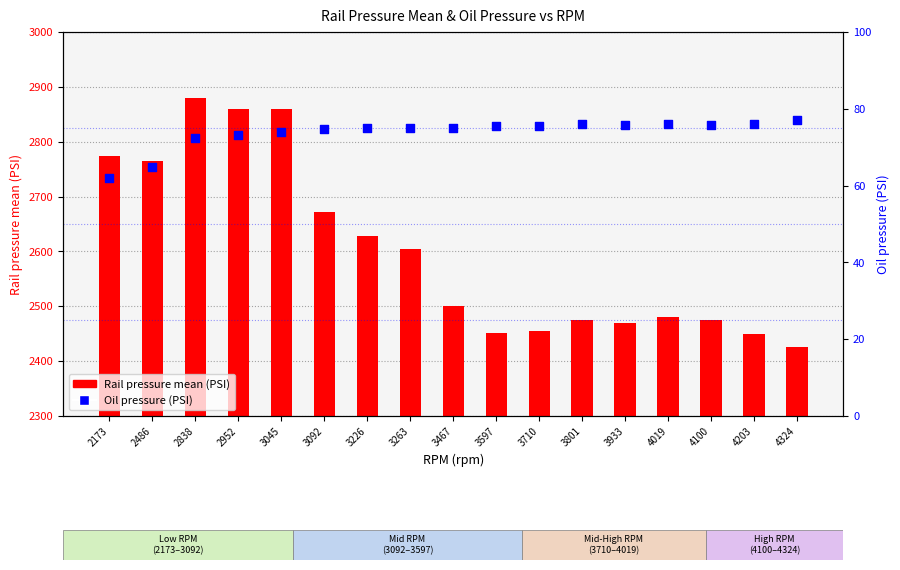

At which category is the sum across all series the highest?

2838